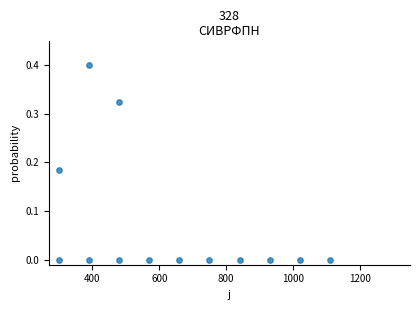

What is the range of Y values (max minus min)?

0.4